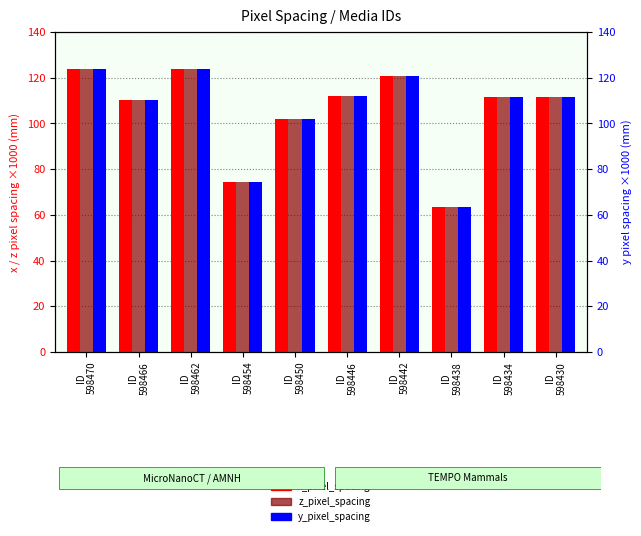

What is the sum of all x_pixel_spacing values?

1053.8